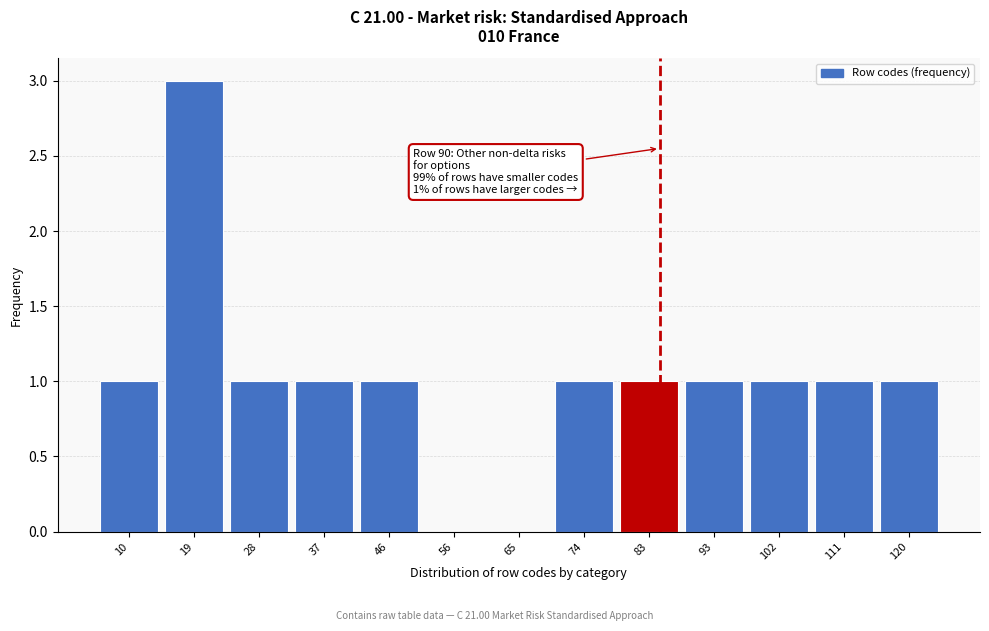

Reading left to right, transcribe all the data shown in this chart.

10=1	19=3	28=1	37=1	46=1	56=0	65=0	74=1	83=1	93=1	102=1	111=1	120=1